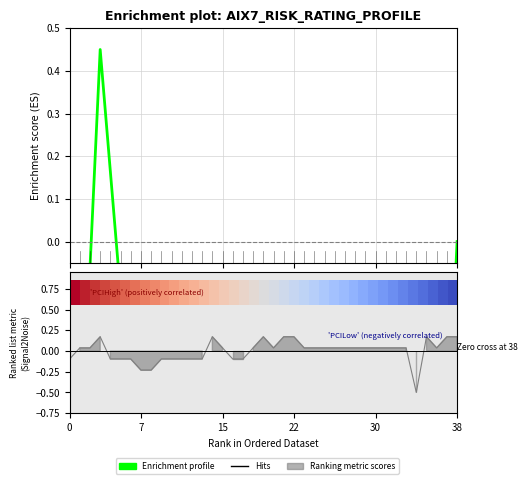

Read the Enrichment profile value at 7.

-1.1